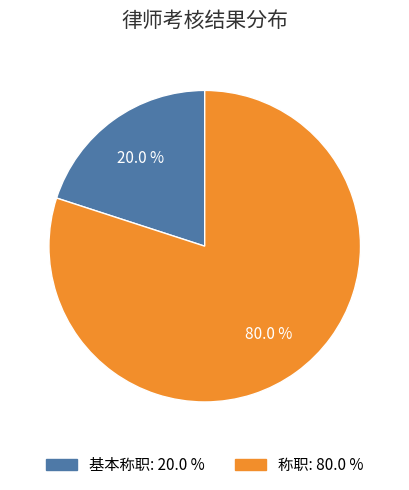

Does any single category account for the majority?

Yes